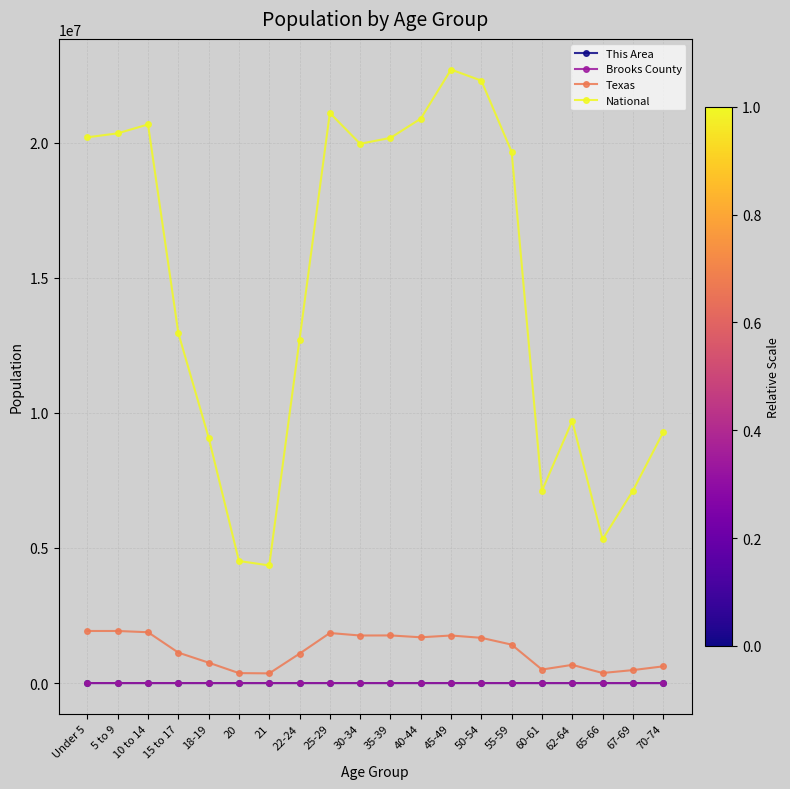

Does the chart display data point markers on the line(s)?

Yes